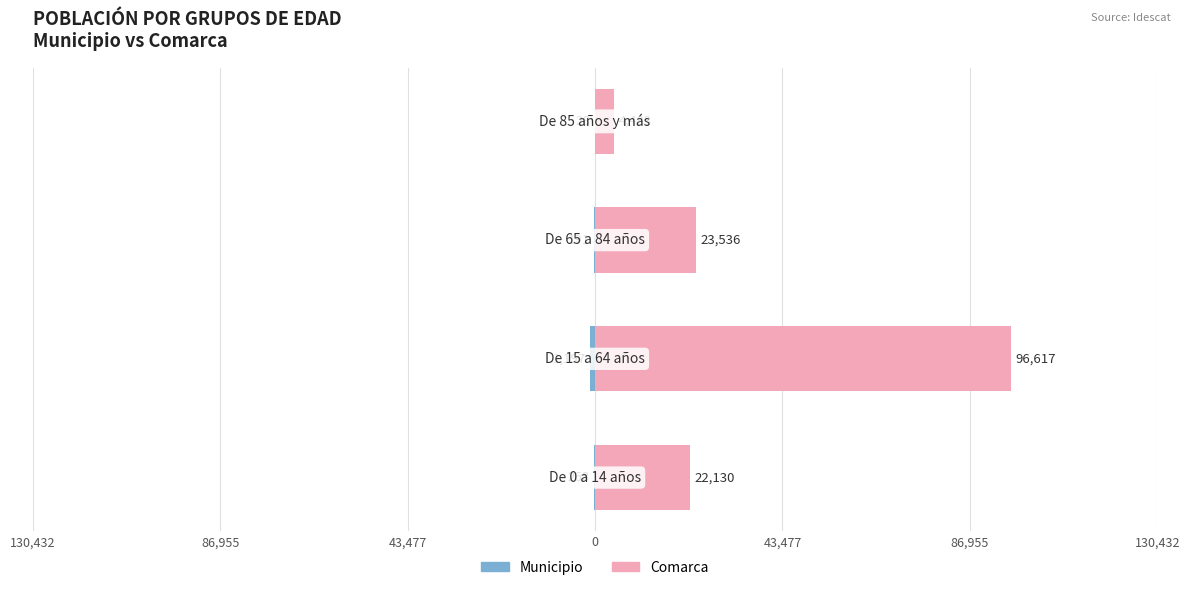

At 43,477, list the series in order from largest to smallest.

Comarca, Municipio